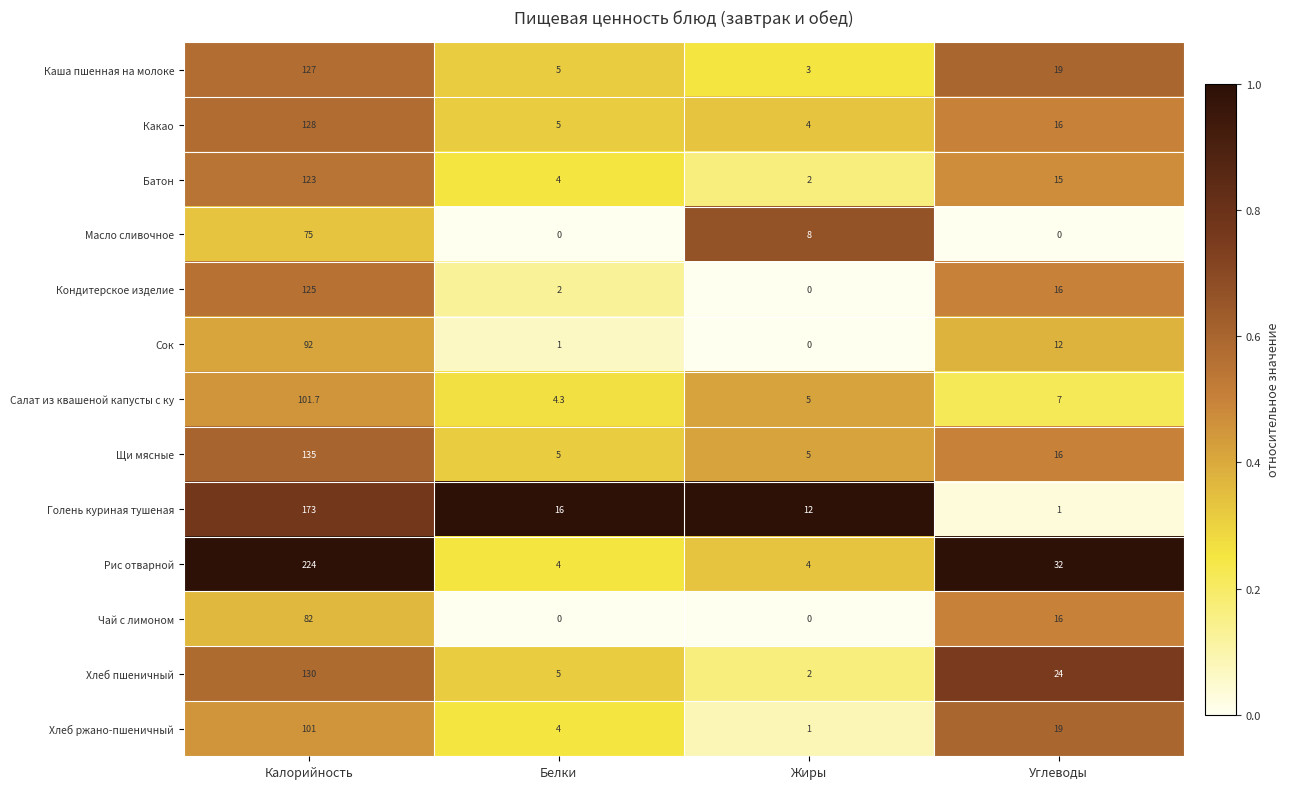

Is the value of Батон at Жиры greater than the value of Какао at Белки?

No